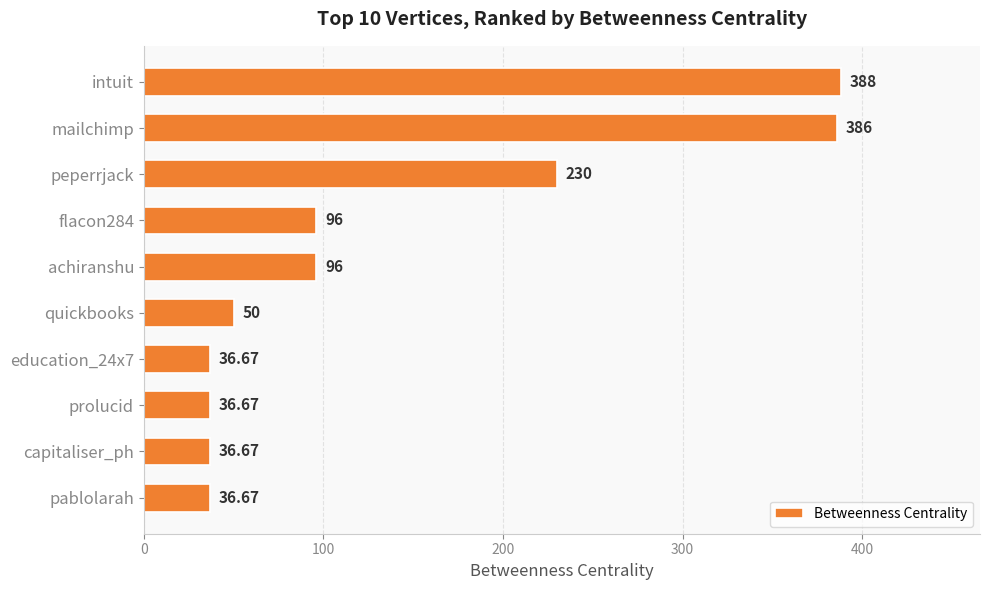

What is the change in value from achiranshu to quickbooks?

-46.0